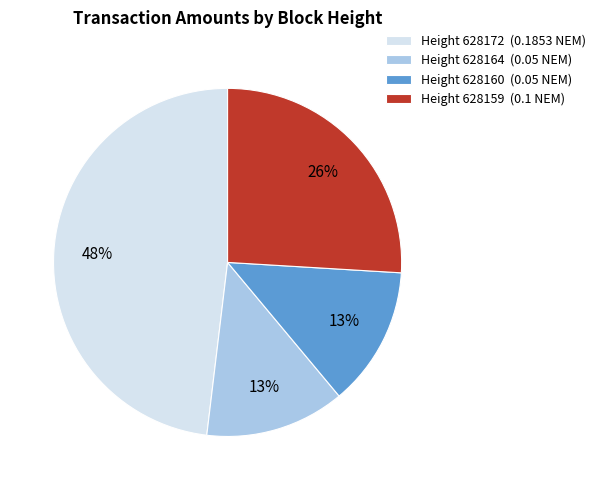

Does Height 628172 (0.1853 NEM) account for over 50% of the chart?

No